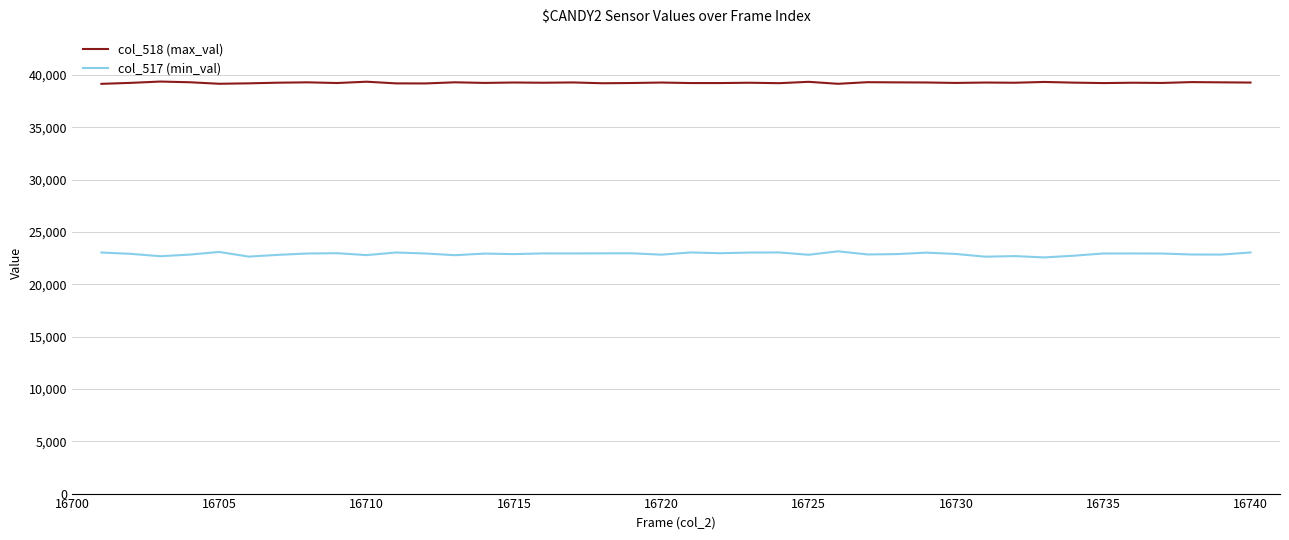

List the series in order of their overall mean, lowest first.

col_517 (min_val), col_518 (max_val)